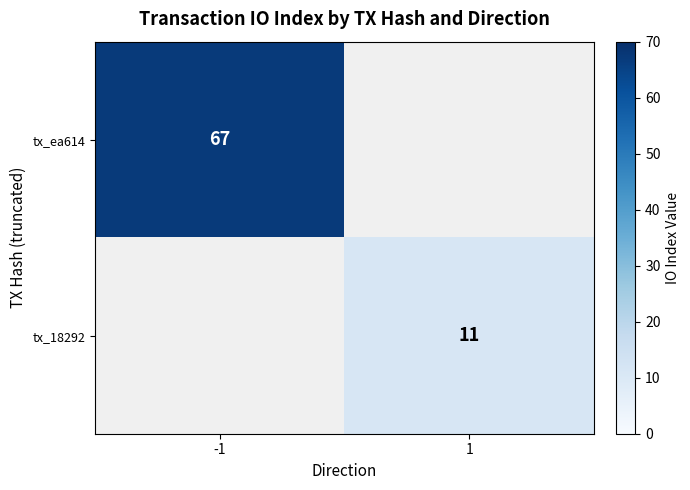

Is the value of tx_ea614 at -1 greater than the value of tx_18292 at 1?

Yes